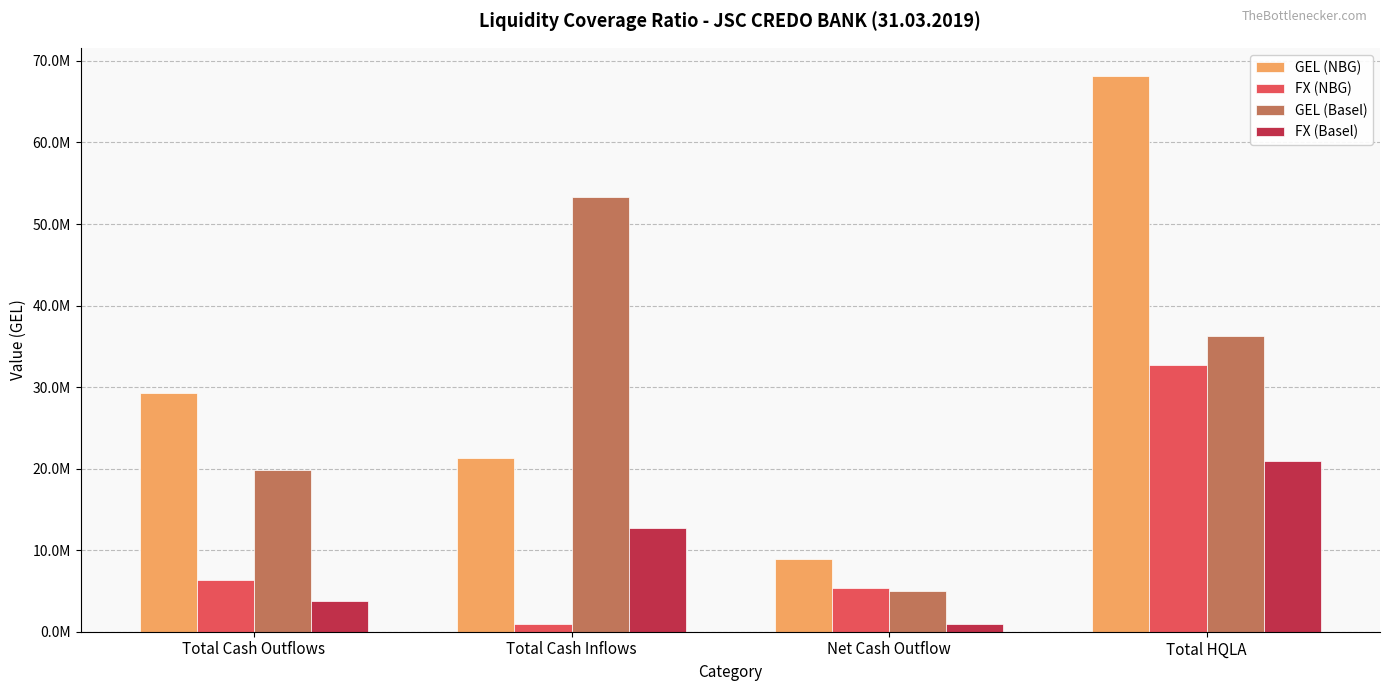

Are the bars horizontal?

No